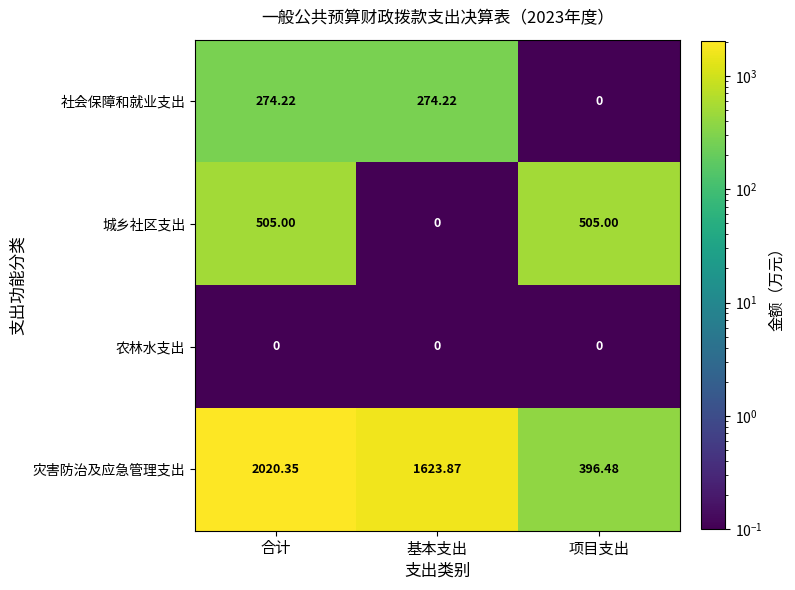

At which category is the sum across all series the highest?

合计